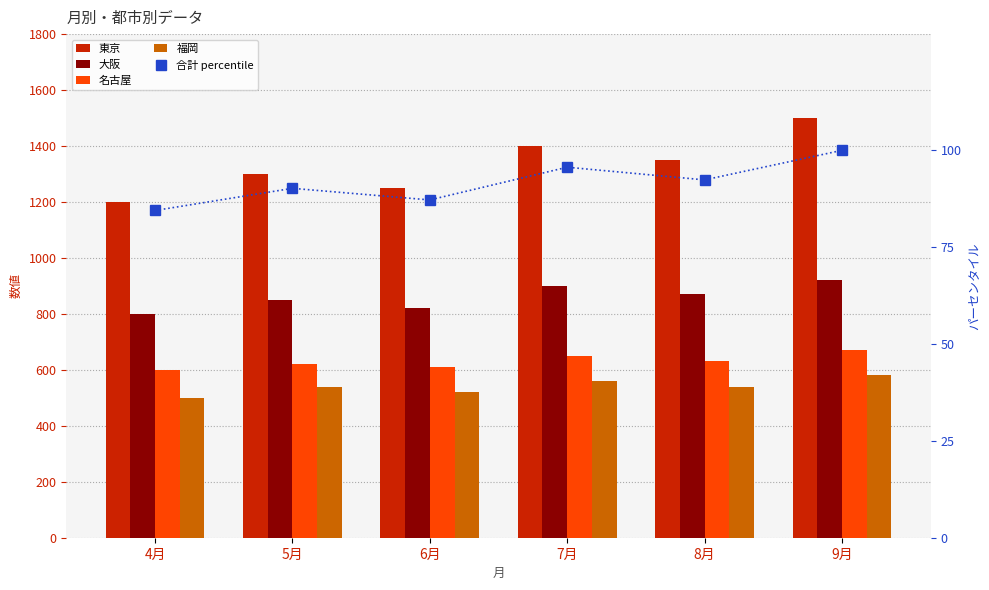

Which series has the widest spread of values?

東京